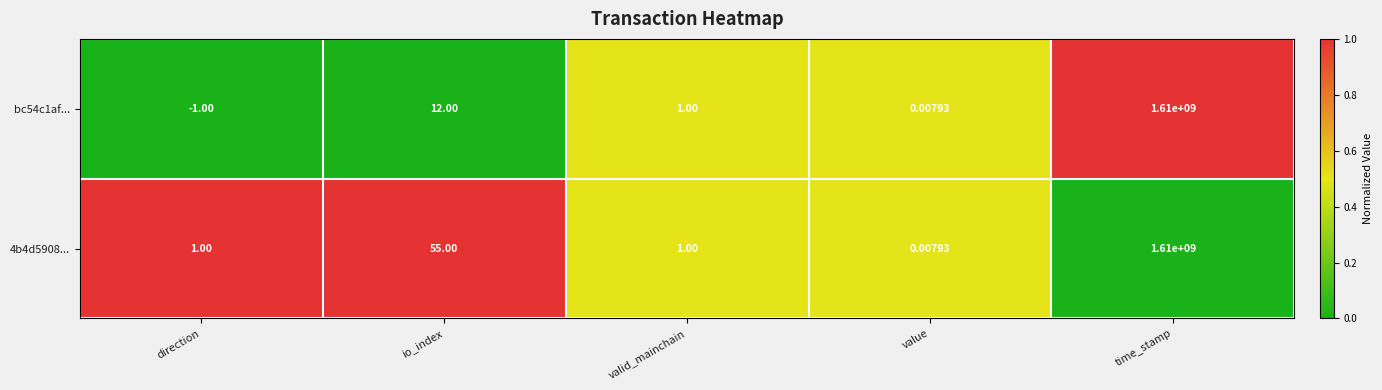

At which category is the sum across all series the highest?

time_stamp